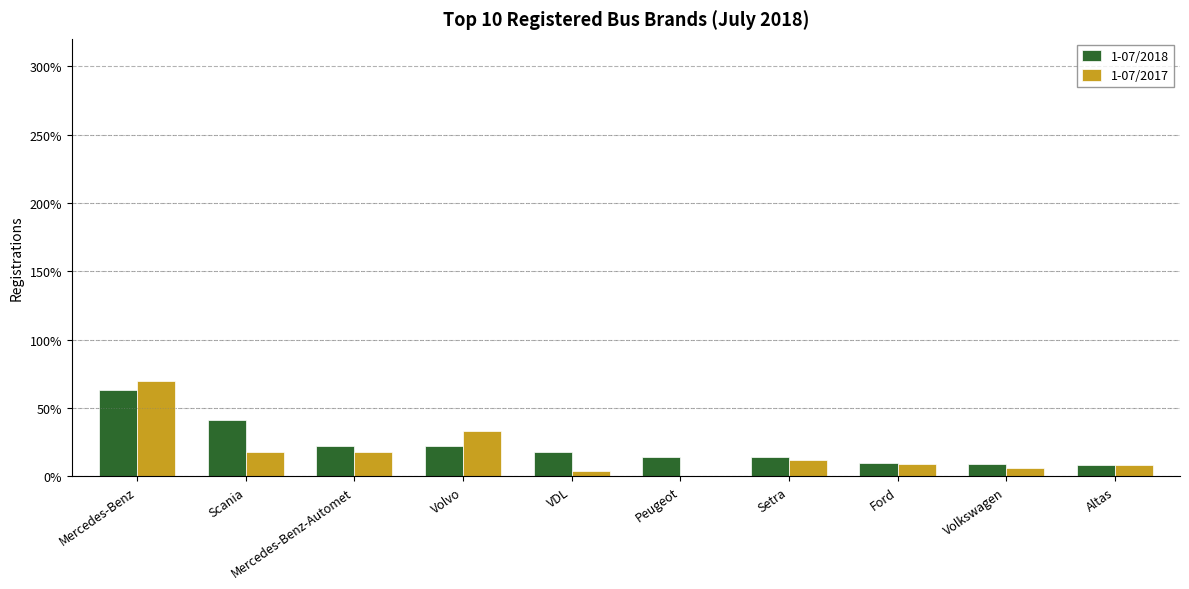

At which category is the sum across all series the highest?

Mercedes-Benz